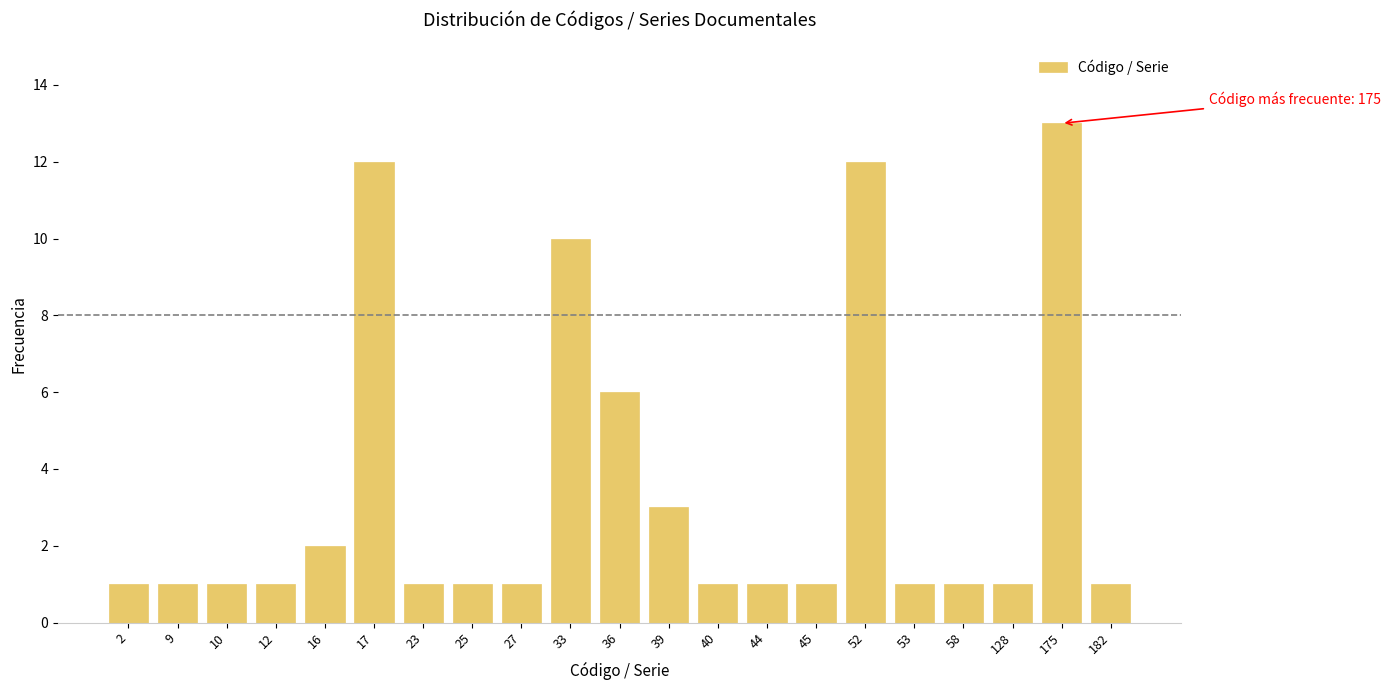

Reading left to right, extract all data points from this chart.

1	1	1	1	2	12	1	1	1	10	6	3	1	1	1	12	1	1	1	13	1